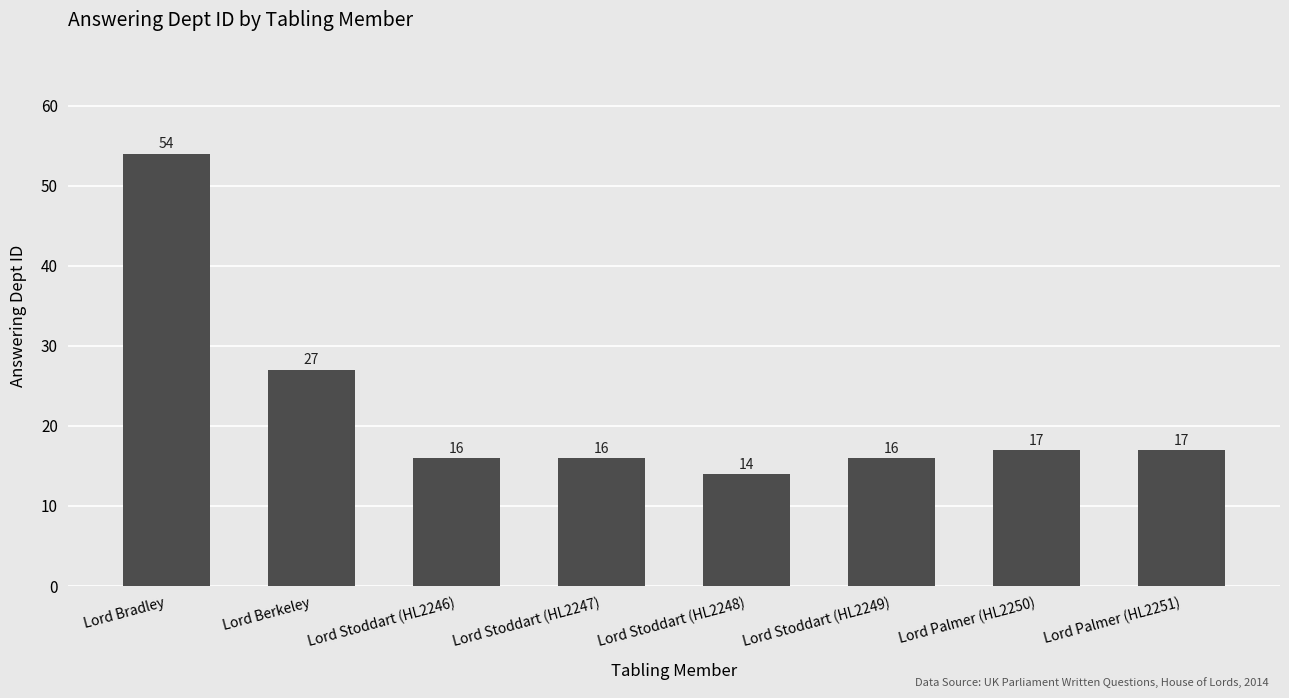

What is the change in value from Lord Berkeley to Lord Palmer (HL2250)?

-10